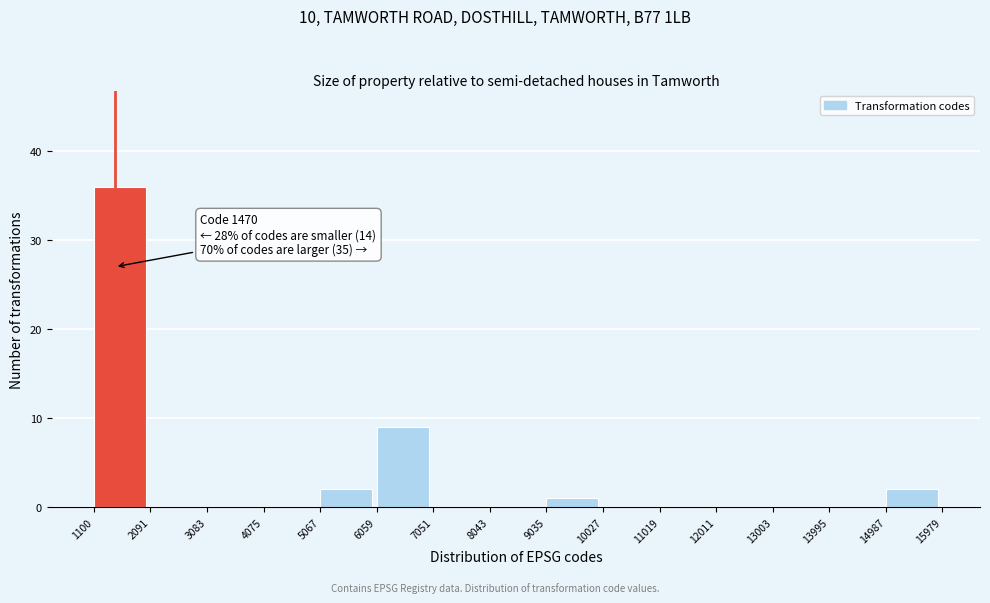

Which range on the x-axis has the tallest bar?

1100 to 2091